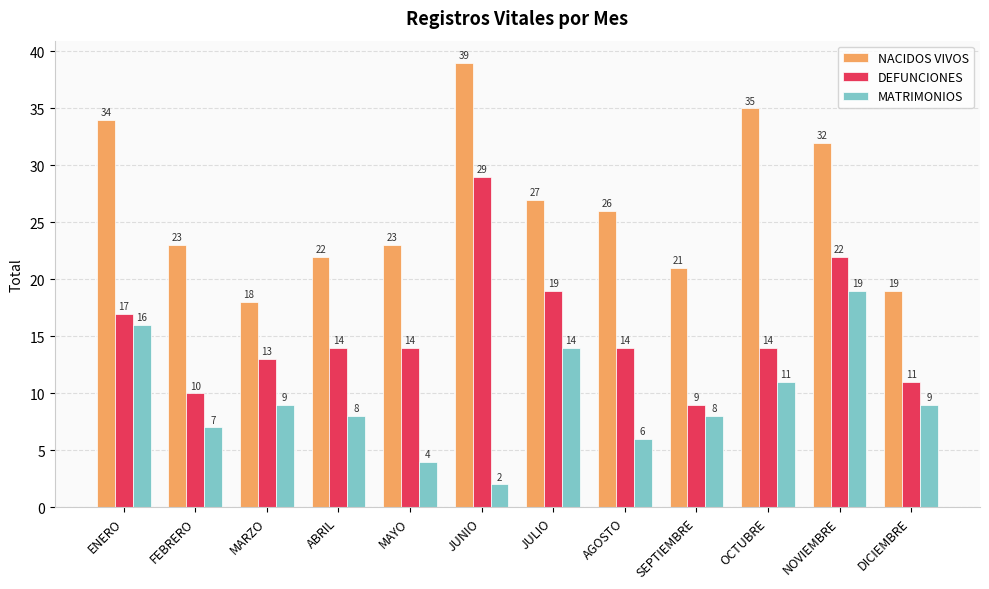

Where does the NACIDOS VIVOS series first go above 26?

ENERO